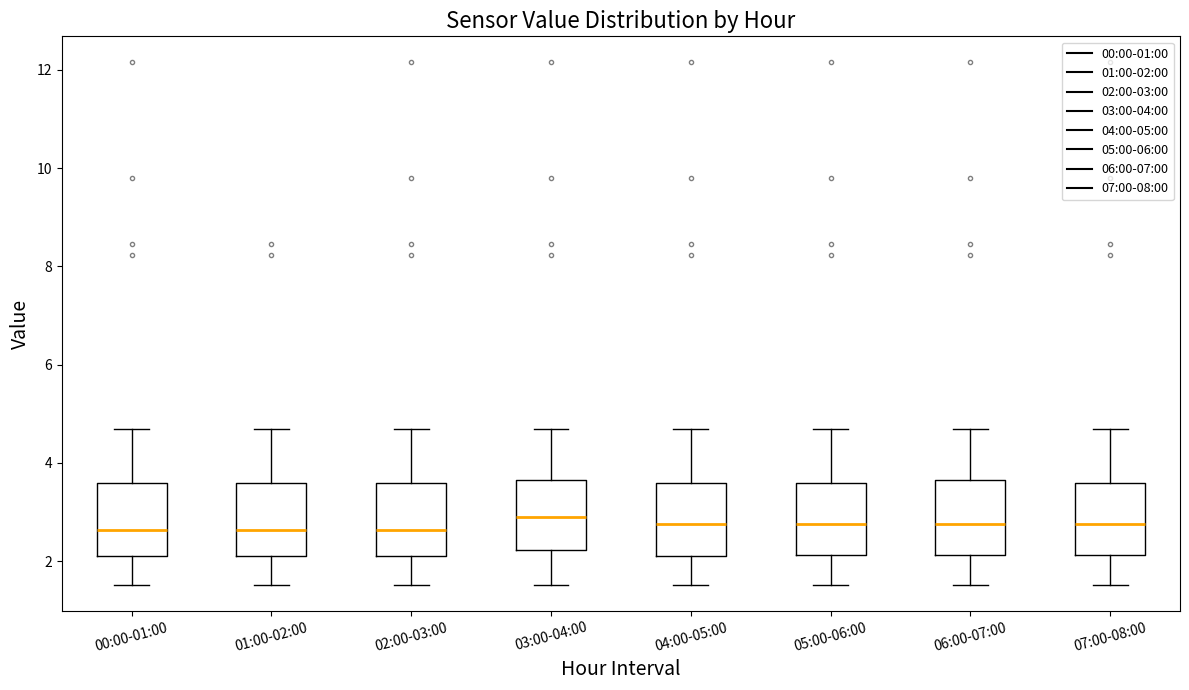

Reading left to right, read every box against the y-axis: the position of its median line, the range the box covers, and the ends of its whiskers. The values are not printed on the chart, so give them approximately, as read against the axis.

00:00-01:00: median 2.6, box 2.2 to 3.6, whiskers 1.6 to 4.8
01:00-02:00: median 2.6, box 2.2 to 3.6, whiskers 1.6 to 4.8
02:00-03:00: median 2.6, box 2.2 to 3.6, whiskers 1.6 to 4.8
03:00-04:00: median 3.0, box 2.2 to 3.6, whiskers 1.6 to 4.8
04:00-05:00: median 2.8, box 2.2 to 3.6, whiskers 1.6 to 4.8
05:00-06:00: median 2.8, box 2.2 to 3.6, whiskers 1.6 to 4.8
06:00-07:00: median 2.8, box 2.2 to 3.6, whiskers 1.6 to 4.8
07:00-08:00: median 2.8, box 2.2 to 3.6, whiskers 1.6 to 4.8